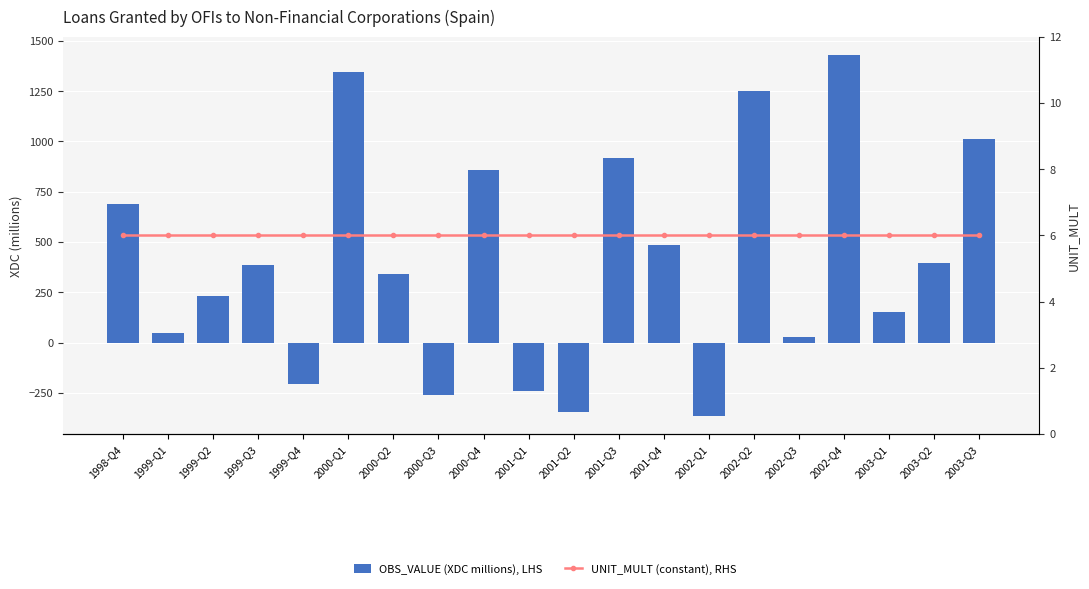

The value of OBS_VALUE (XDC millions), LHS at 2000-Q1 is 1967. True or false?

False